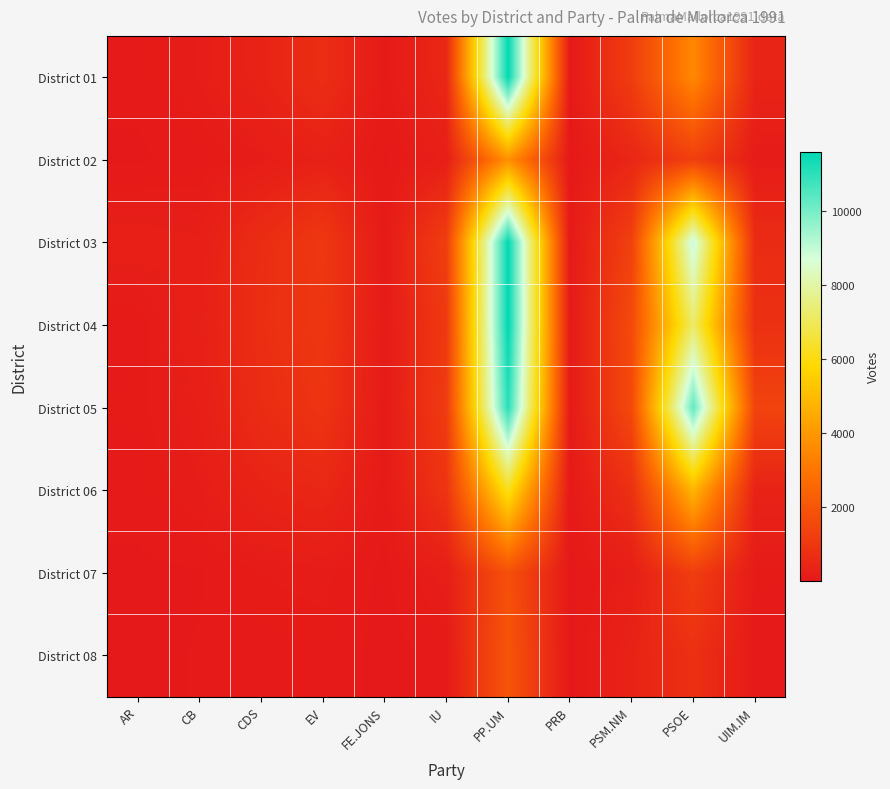

Reading right to left, extract all data points from this chart.

District 01: UIM.IM=378	PSOE=3518	PSM.NM=1166	PRB=12	PP.UM=11551	IU=478	FE.JONS=59	EV=674	CDS=349	CB=142	AR=44
District 02: UIM.IM=89	PSOE=1255	PSM.NM=440	PRB=3	PP.UM=3744	IU=205	FE.JONS=16	EV=279	CDS=120	CB=44	AR=15
District 03: UIM.IM=618	PSOE=8953	PSM.NM=1306	PRB=41	PP.UM=11565	IU=1222	FE.JONS=49	EV=1019	CDS=646	CB=195	AR=229
District 04: UIM.IM=752	PSOE=7192	PSM.NM=1592	PRB=52	PP.UM=11593	IU=1063	FE.JONS=79	EV=969	CDS=685	CB=248	AR=54
District 05: UIM.IM=1390	PSOE=10264	PSM.NM=1575	PRB=53	PP.UM=11054	IU=1132	FE.JONS=64	EV=882	CDS=627	CB=187	AR=75
District 06: UIM.IM=334	PSOE=4789	PSM.NM=759	PRB=31	PP.UM=6186	IU=914	FE.JONS=45	EV=470	CDS=347	CB=132	AR=48
District 07: UIM.IM=74	PSOE=1209	PSM.NM=172	PRB=3	PP.UM=1790	IU=177	FE.JONS=4	EV=114	CDS=94	CB=20	AR=14
District 08: UIM.IM=56	PSOE=750	PSM.NM=335	PRB=6	PP.UM=1945	IU=46	FE.JONS=3	EV=64	CDS=56	CB=30	AR=8